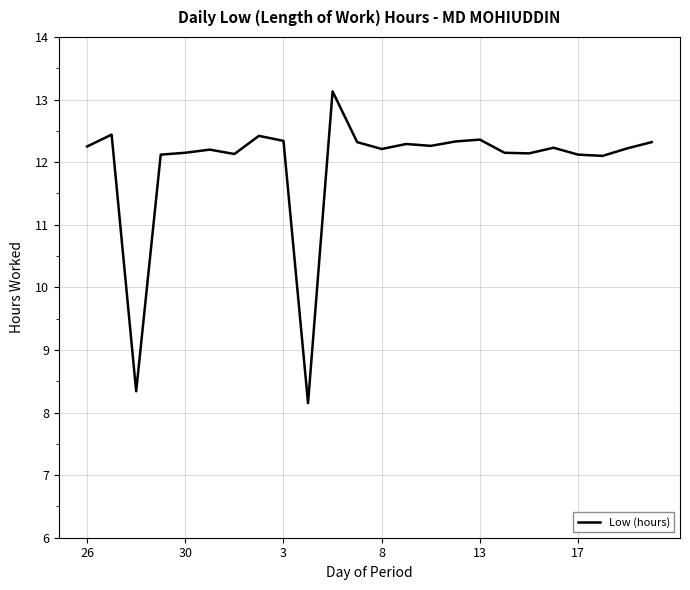

What is the difference between the maximum and minimum values?

5.0